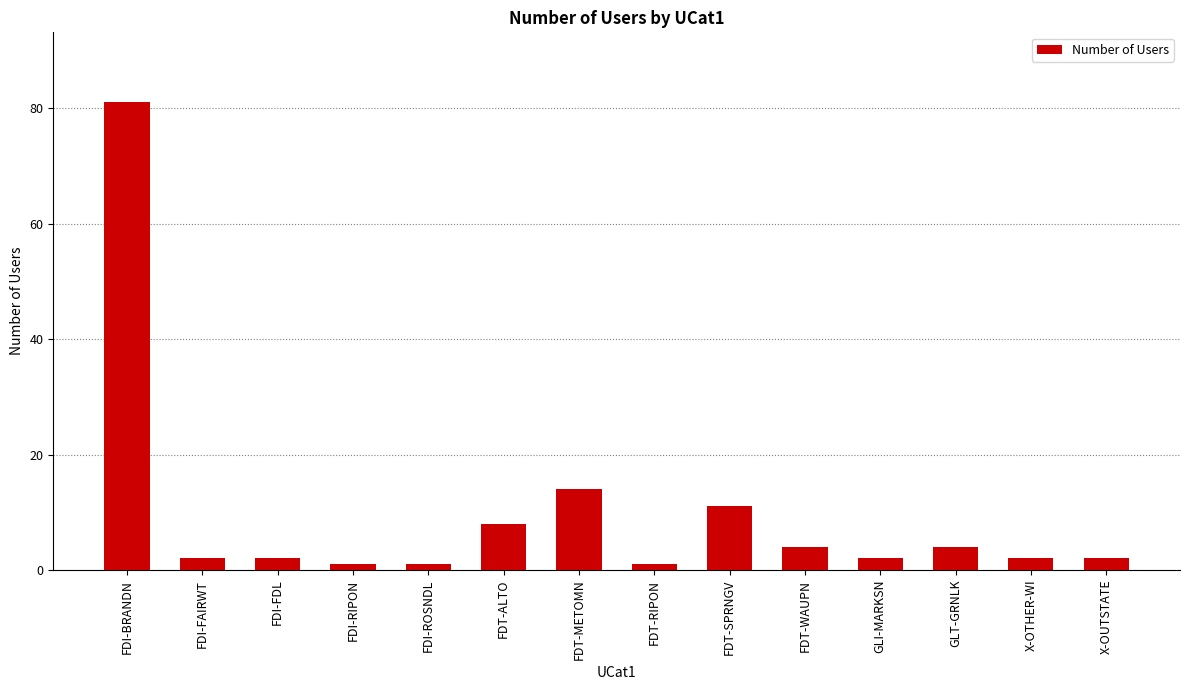

Where is the data nearest to the value 41?

FDT-METOMN